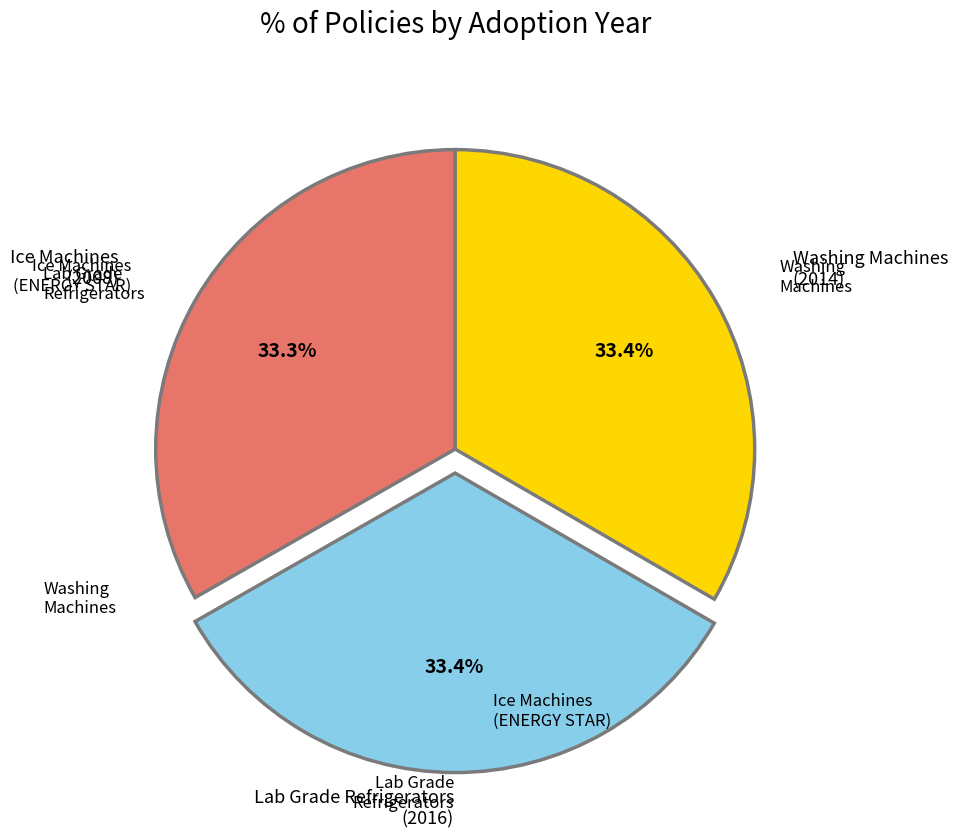

How many slices are in this pie chart?

3